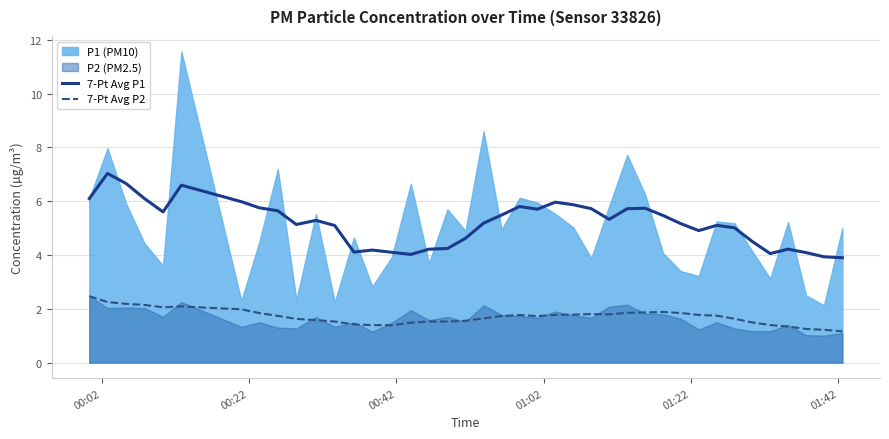

What is the maximum value for 7-Pt Avg P2?

2.5